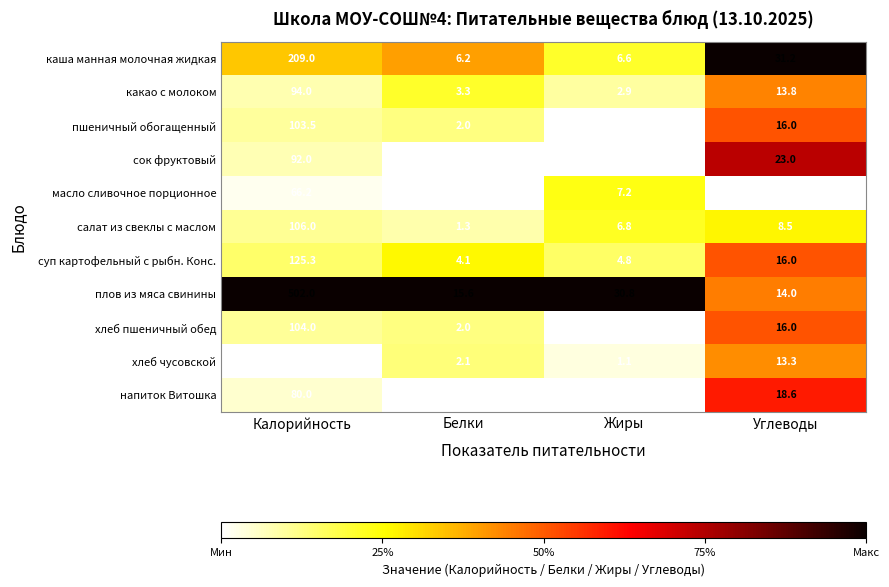

At which category is the sum across all series the highest?

Калорийность